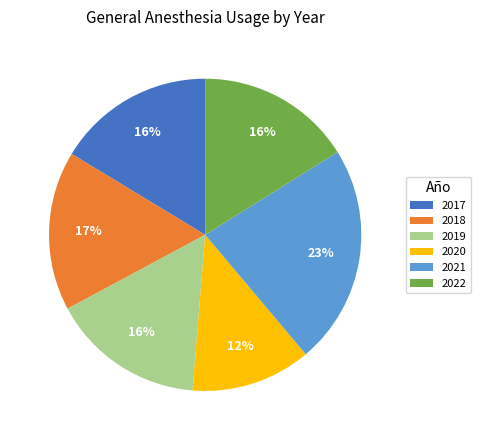

How many segments does this pie chart have?

6